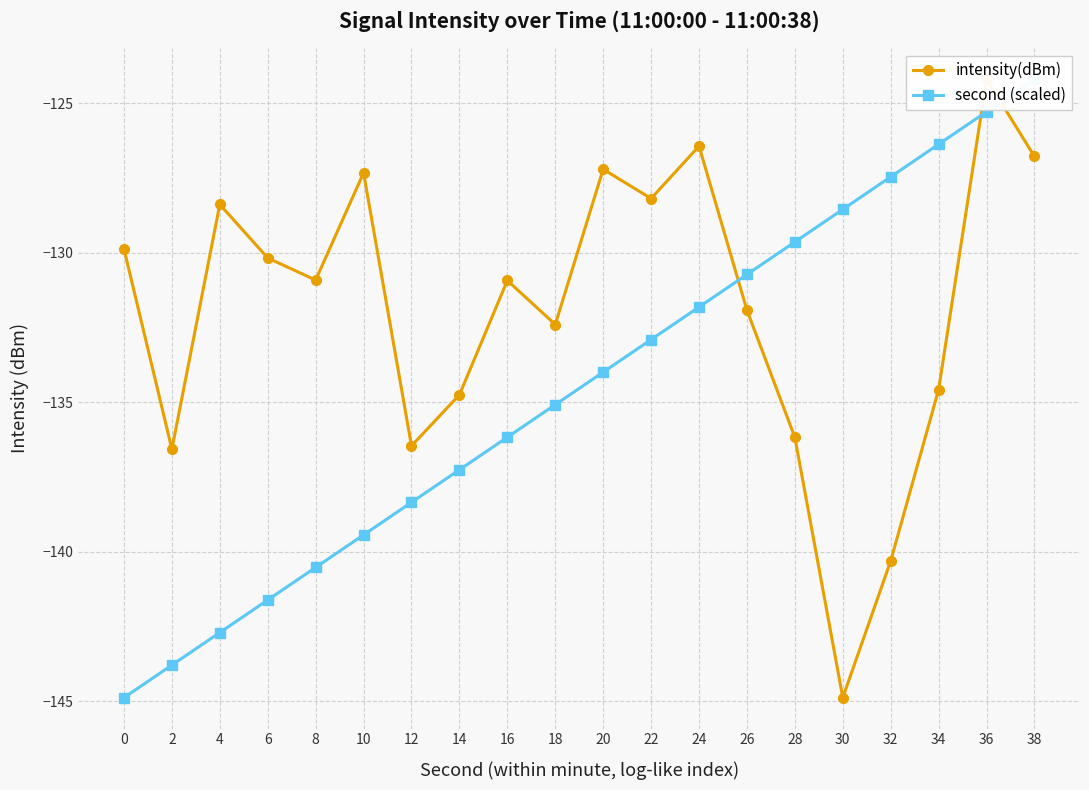

Which series ends up on top after the final intersection of intensity(dBm) and second (scaled)?

second (scaled)